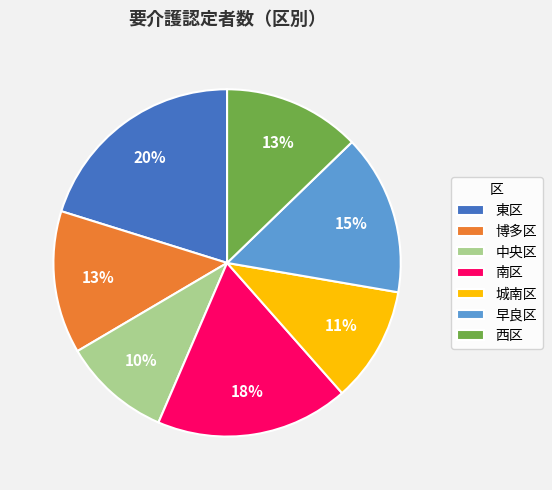

True or false: 南区 accounts for 18% of the total.

True